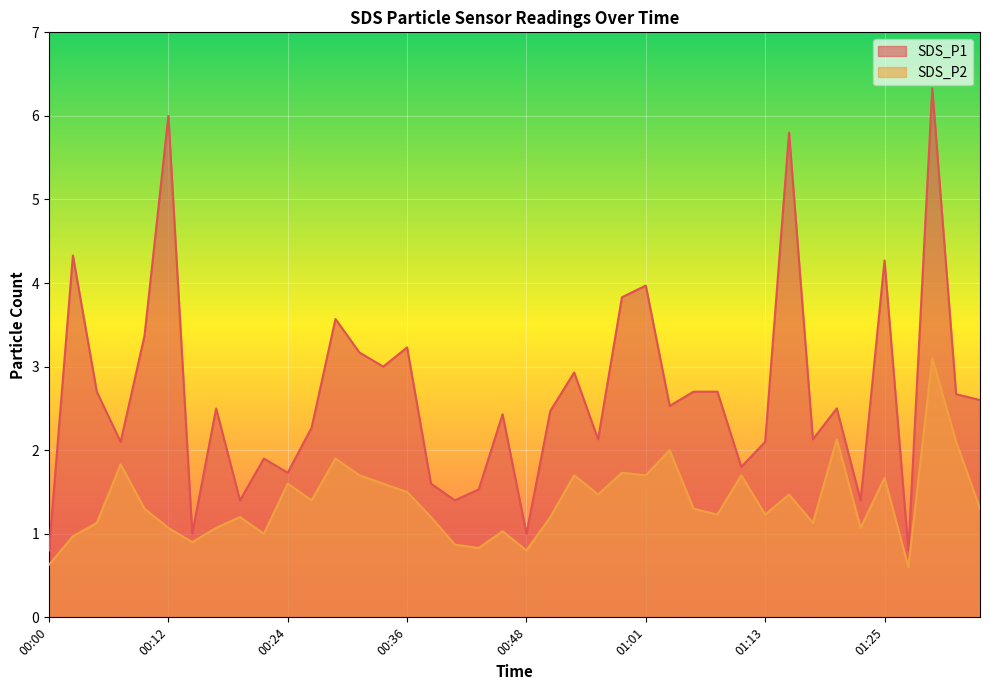

In SDS_P1, how many points are higher than both neighbors (excluding endpoints)?

13